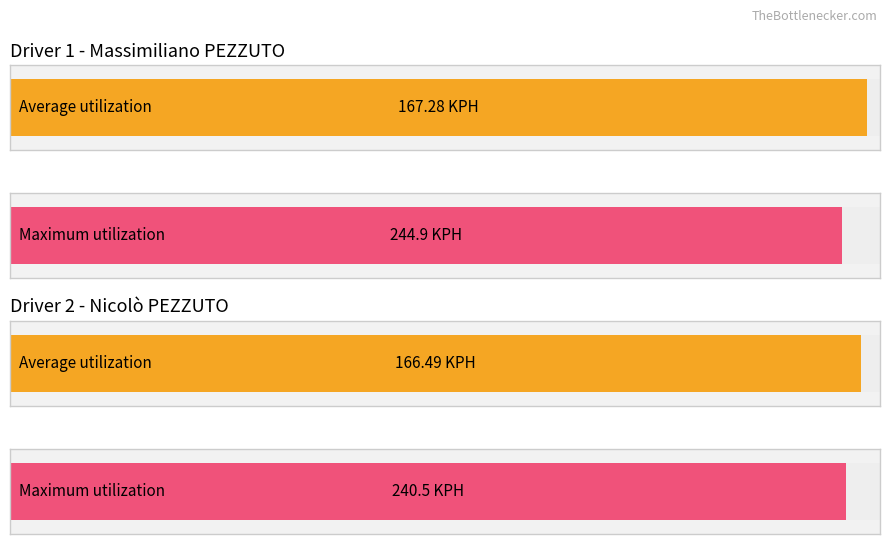

The value of Average KPH at Lap 6 is 277.2. True or false?

False